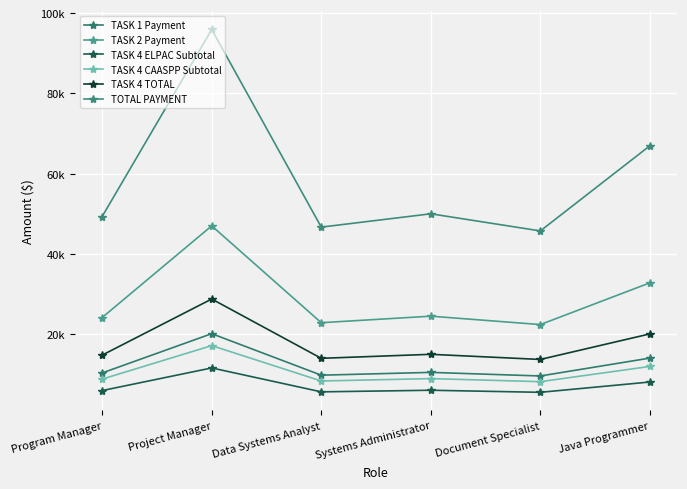

Which series has the largest total across all categories?

TOTAL PAYMENT